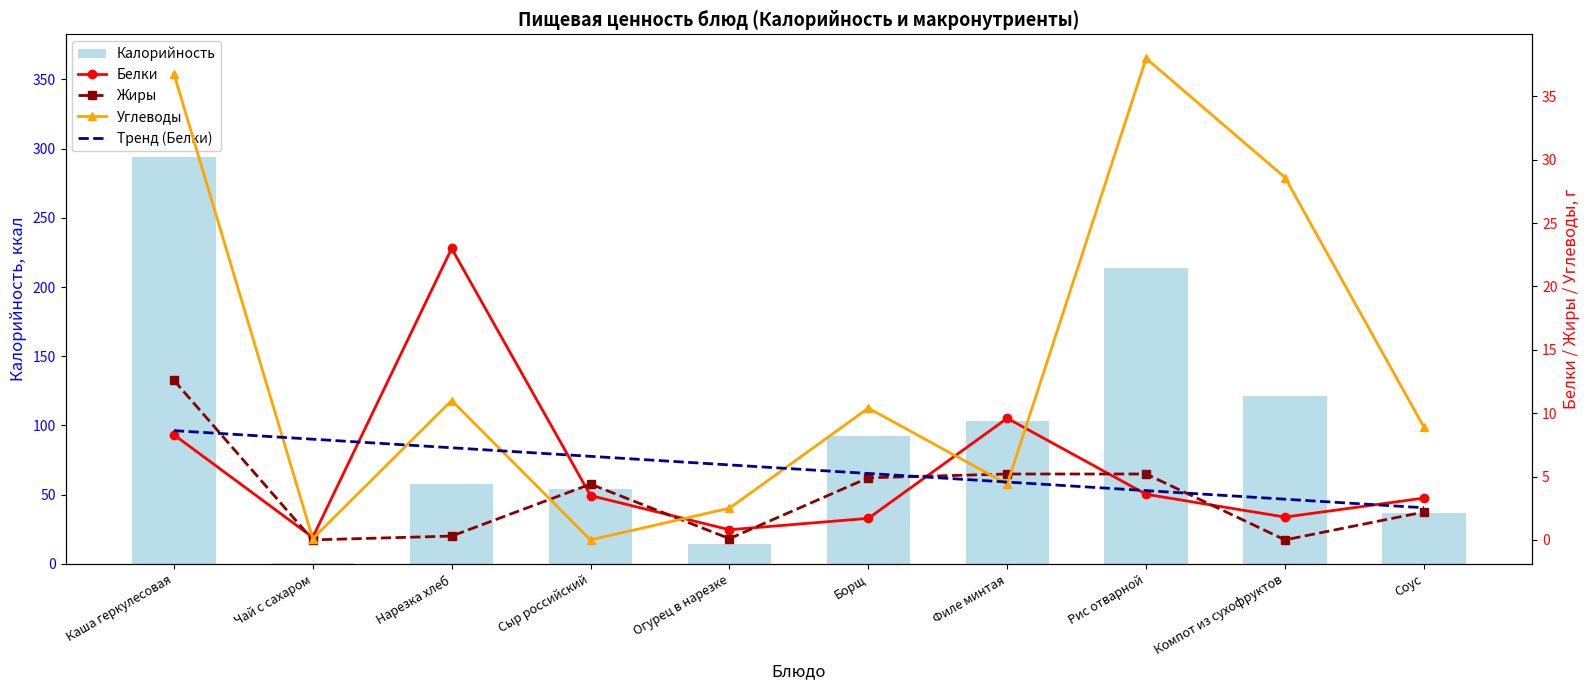

Are the bars horizontal?

No